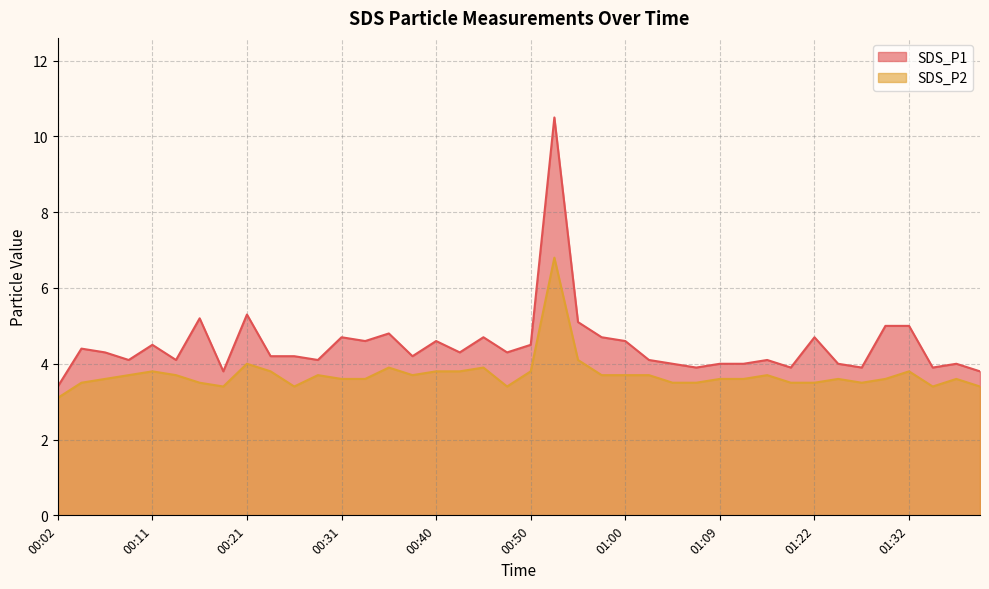

List the labels in order of SDS_P2 value, largest first.

00:52, 00:55, 00:21, 00:36, 00:45, 00:11, 00:23, 00:40, 00:43, 00:50, 01:32, 00:09, 00:14, 00:28, 00:38, 00:57, 01:00, 01:02, 01:17, 00:06, 00:31, 00:33, 01:09, 01:14, 01:24, 01:30, 01:37, 00:04, 00:16, 01:05, 01:07, 01:19, 01:22, 01:26, 00:19, 00:26, 00:48, 01:35, 01:39, 00:02